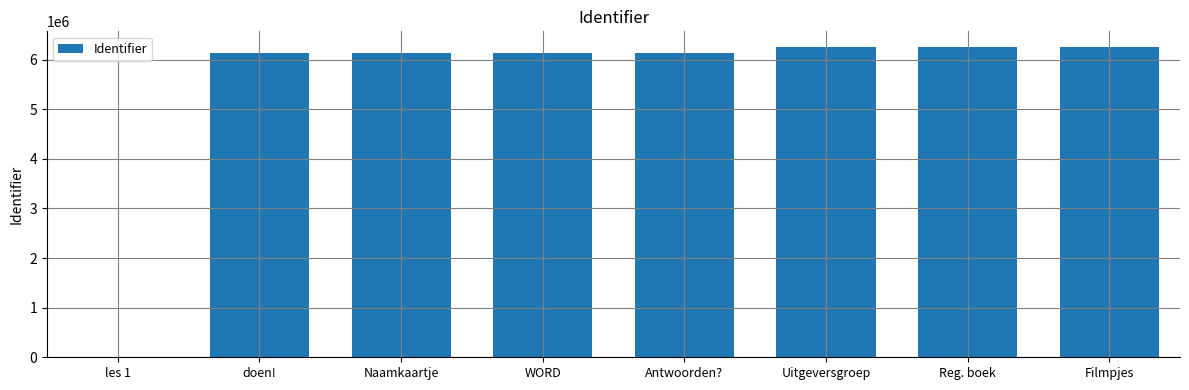

What is the difference between the values at Reg. boek and WORD?

120611